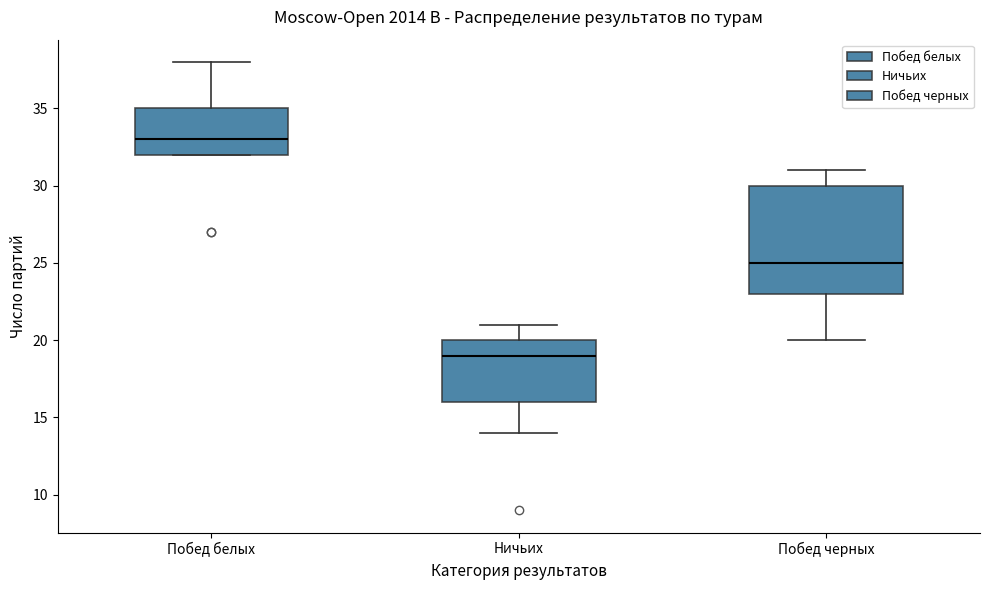

Where does the median line of the box for Побед черных sit on the y-axis? The values are not printed on the chart, so give them approximately, as read against the axis.

25